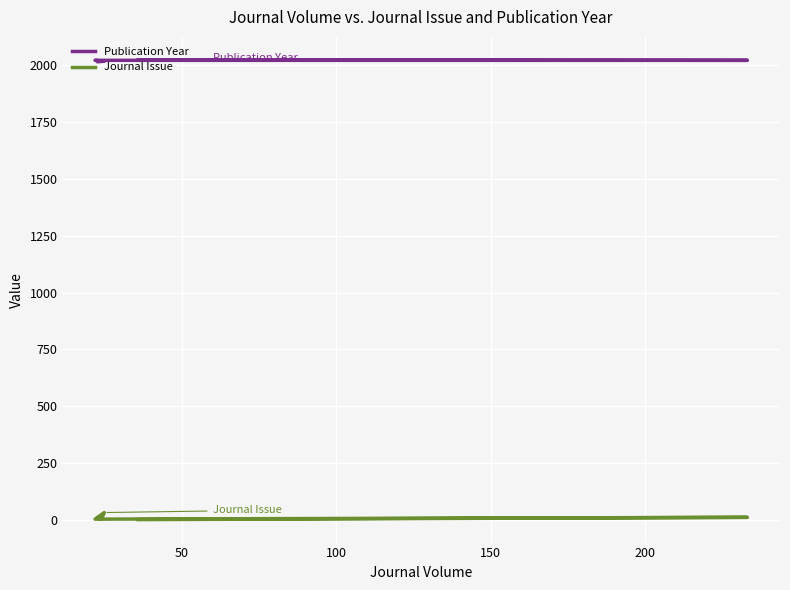

True or false: Journal Issue and Publication Year intersect in this chart.

False